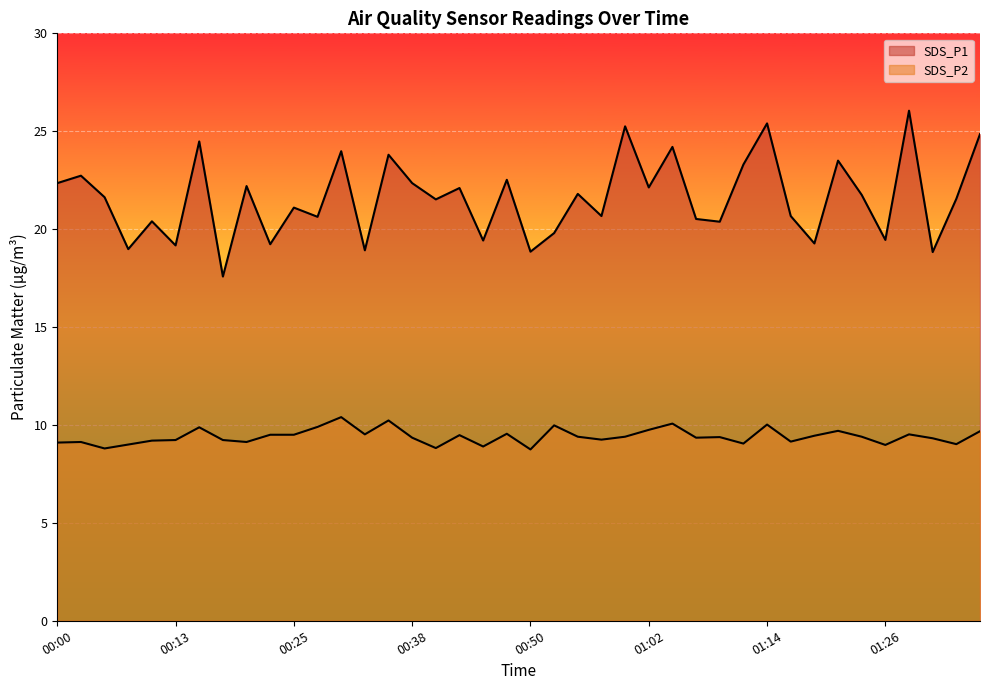

Which series has the largest total across all categories?

SDS_P1